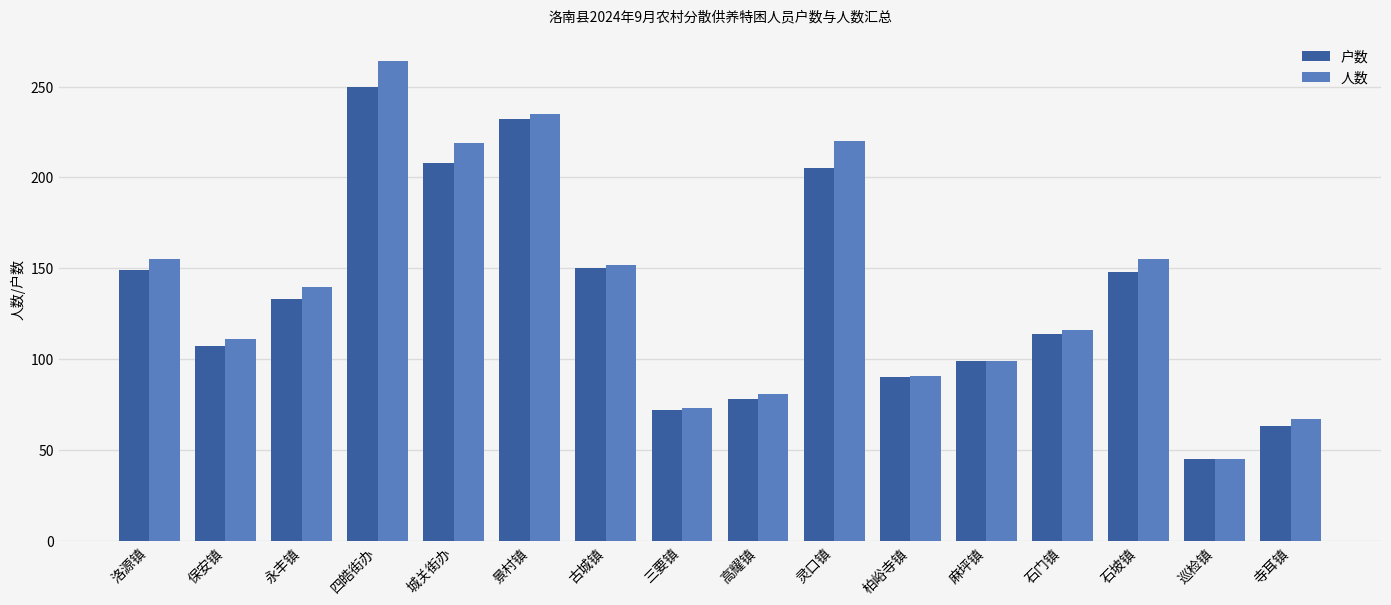

The 人数 series shows 345 at 四皓街办. True or false?

False